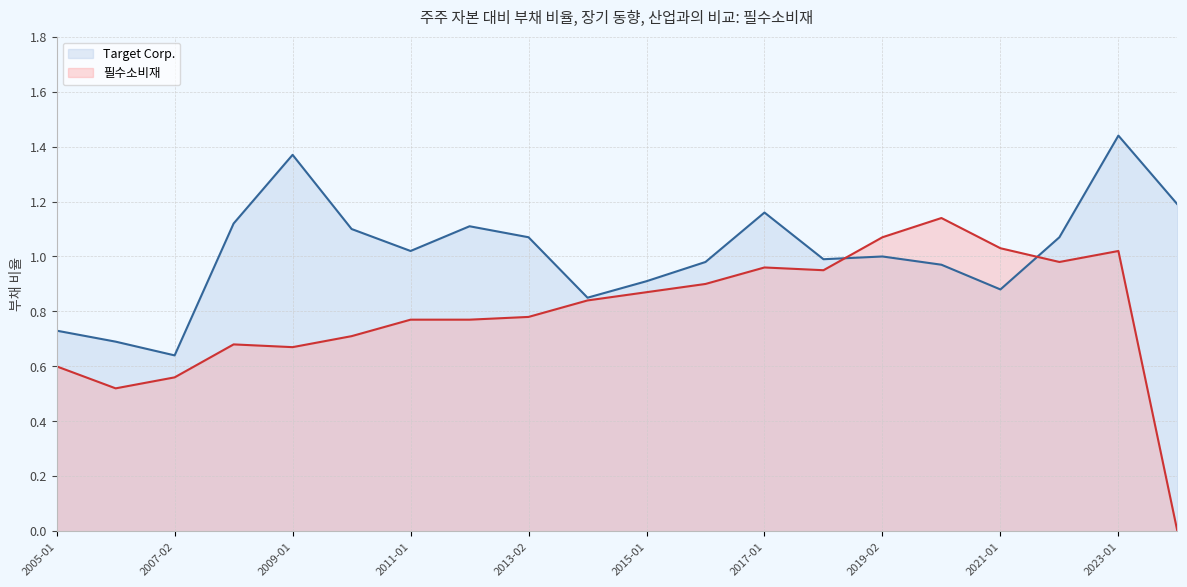

Which series changed the most between 2021-01-30 and 2013-02-02?

필수소비재